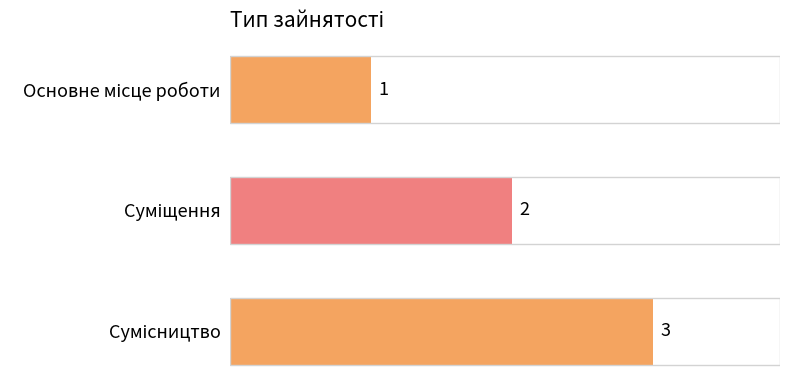

How many values are between 1 and 3?

3